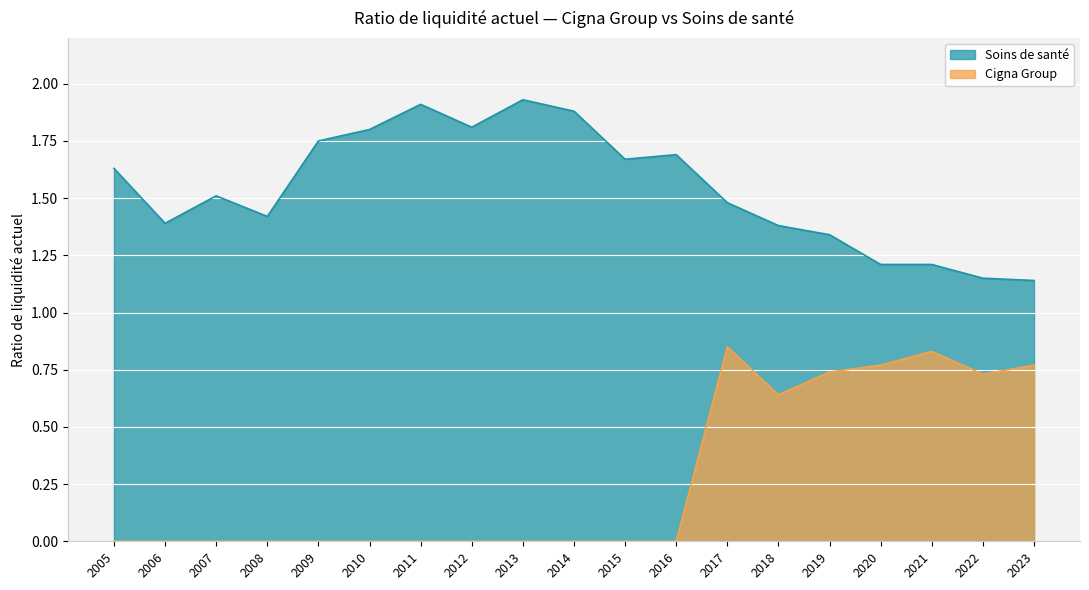

Which label corresponds to the largest value in the chart?

2013